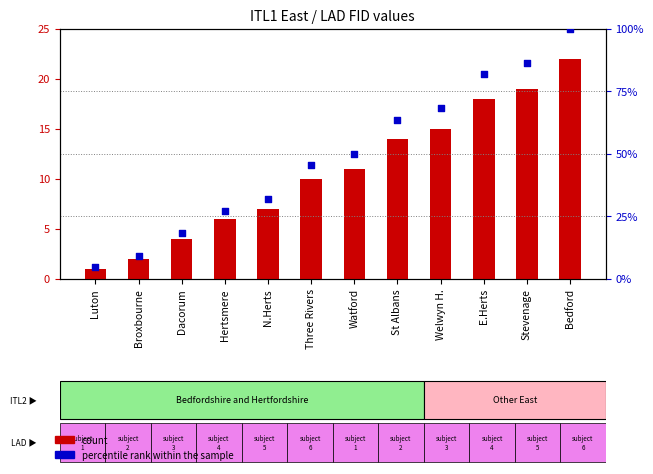

Is the value of count at Broxbourne greater than the value of percentile rank within the sample at Stevenage?

No